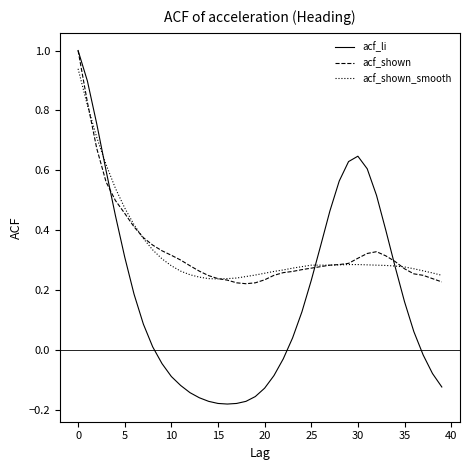

Which series has the largest range (max minus min)?

acf_li